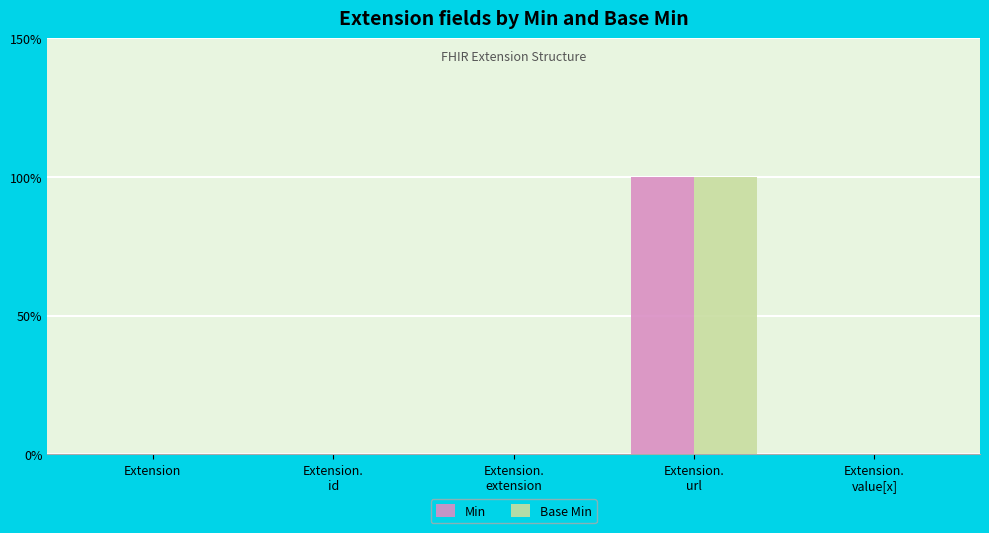

Reading right to left, what are all the values shown in this chart?

Min: 0	1	0	0	0
Base Min: 0	1	0	0	0